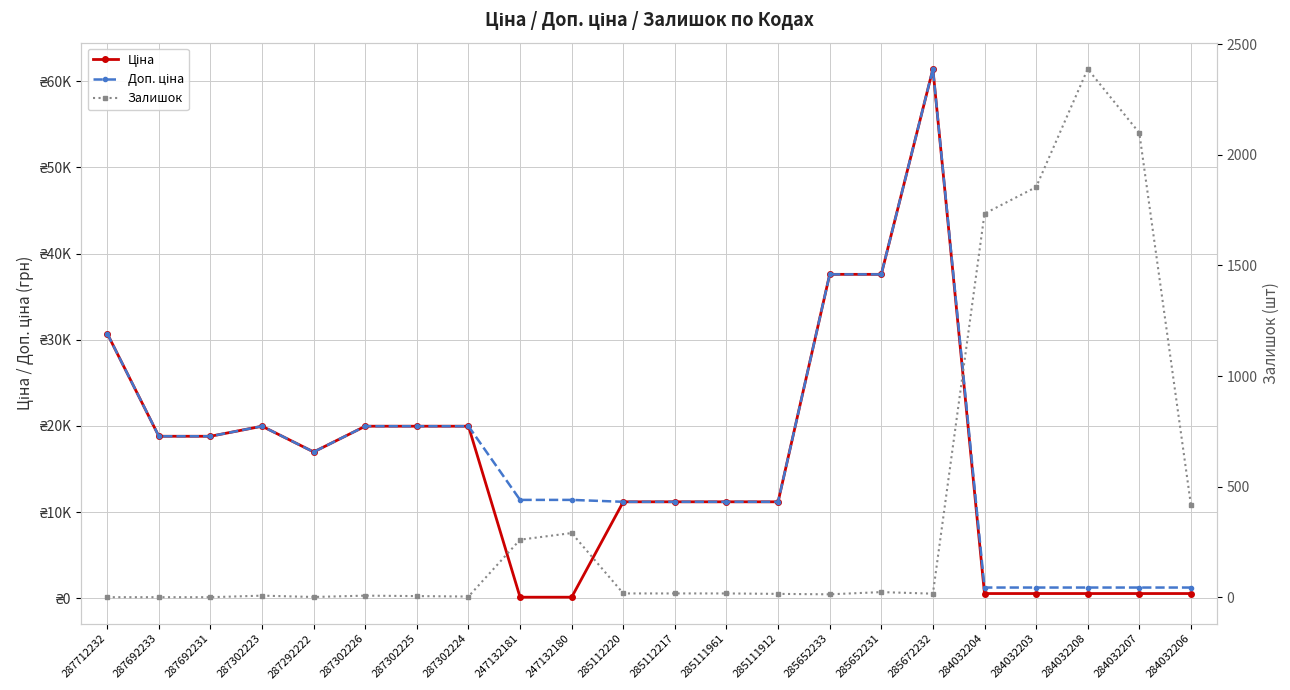

Does the chart display data point markers on the line(s)?

Yes